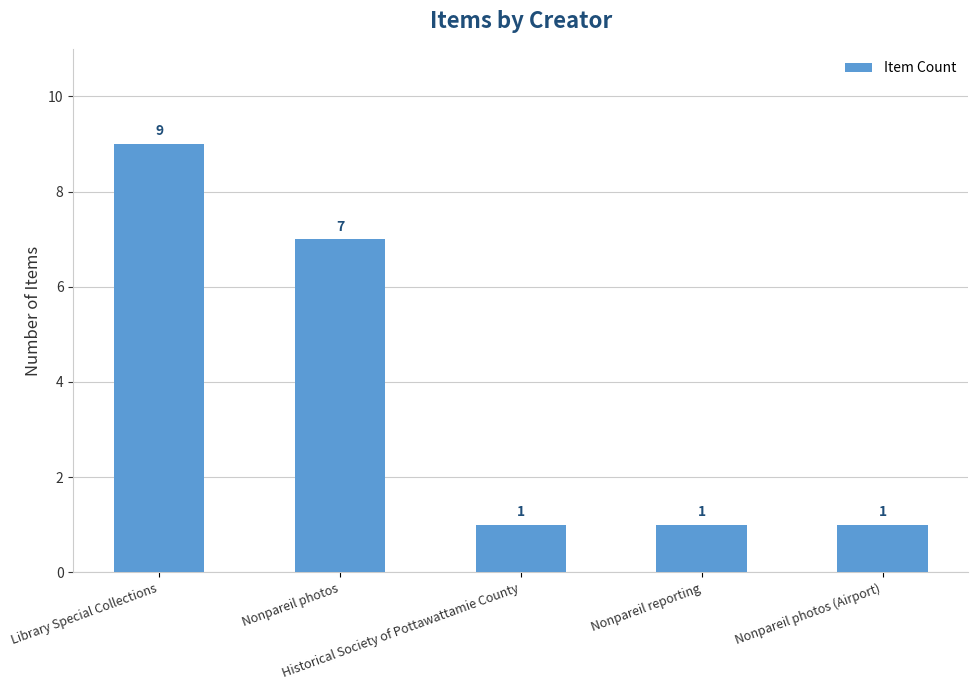

Reading right to left, what are all the values shown in this chart?

Nonpareil photos (Airport)=1	Nonpareil reporting=1	Historical Society of Pottawattamie County=1	Nonpareil photos=7	Library Special Collections=9